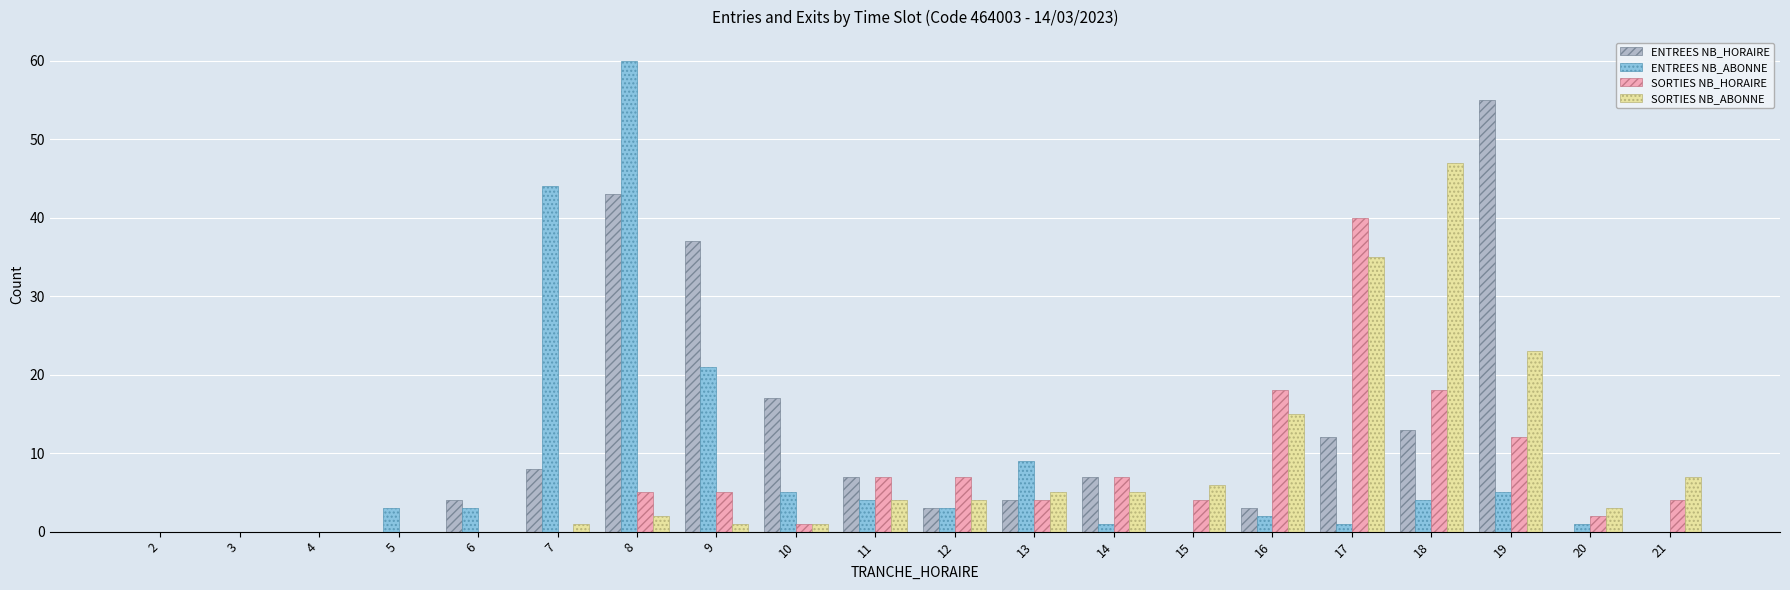

True or false: SORTIES NB_ABONNE has a value of 0 at 4.

True